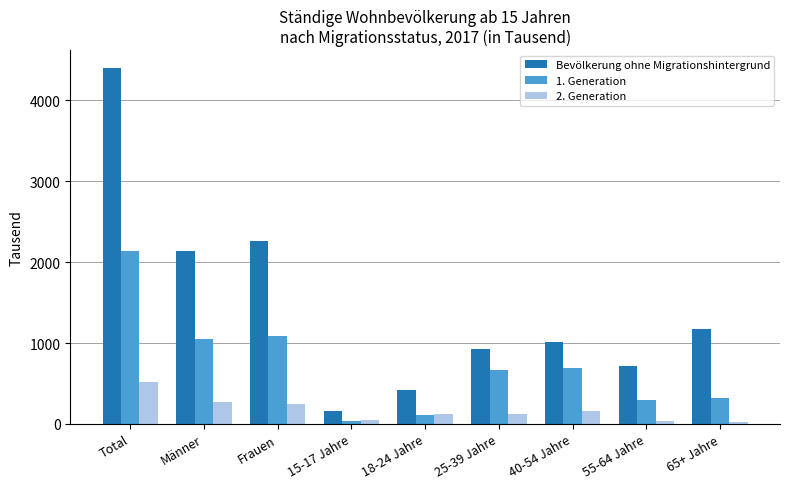

Rank the series by their average value, from lowest to highest.

2. Generation, 1. Generation, Bevölkerung ohne Migrationshintergrund